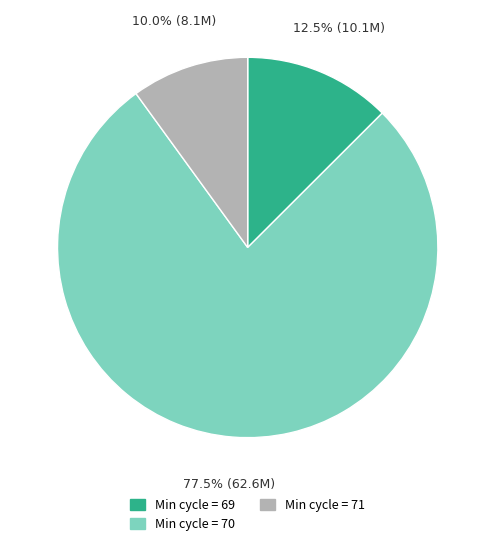

Does any single category account for the majority?

Yes